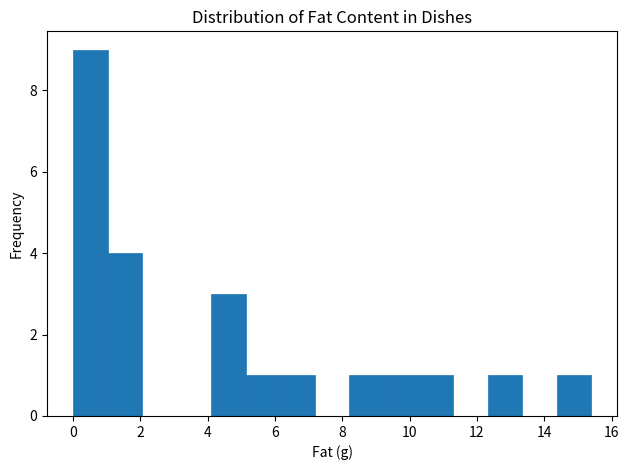

How tall is the bar that spans 14.4 to 15.4 on the x-axis? Neither the bar edges nor the heights are printed on the chart, so give them approximately, as read against the axes.

1